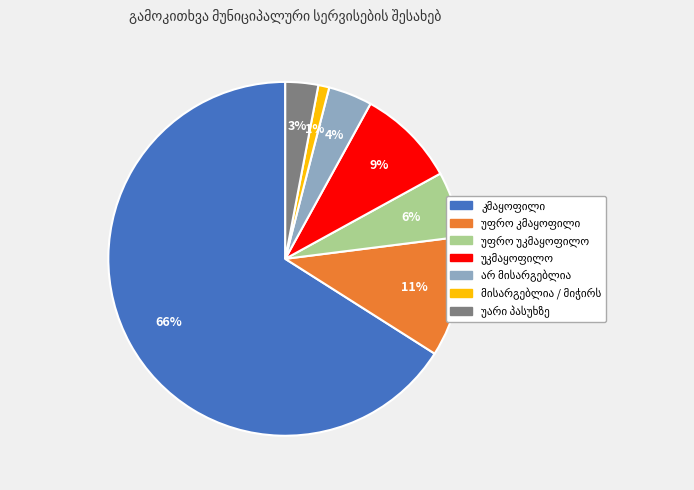

Is there any slice that represents more than half of the pie?

Yes